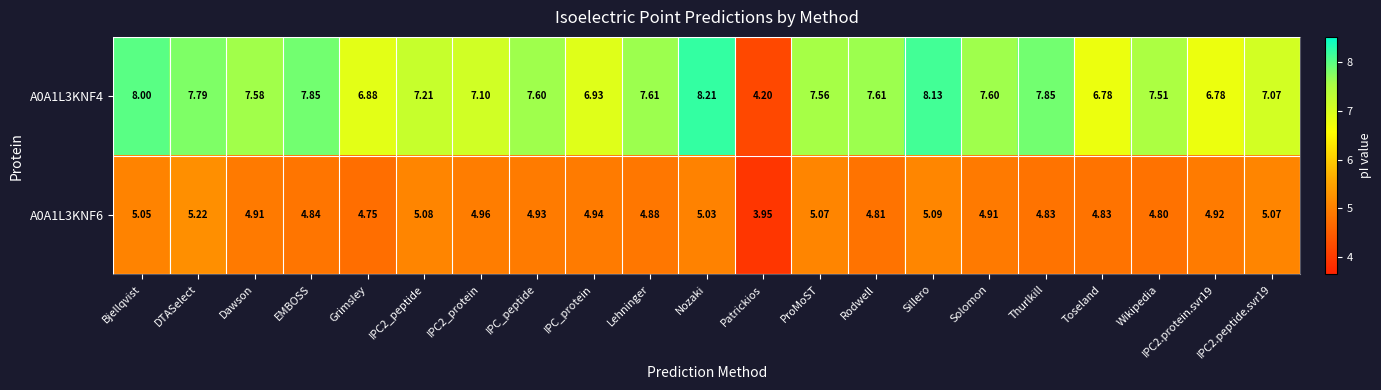

Where is A0A1L3KNF6 nearest to the value 4?

Patrickios